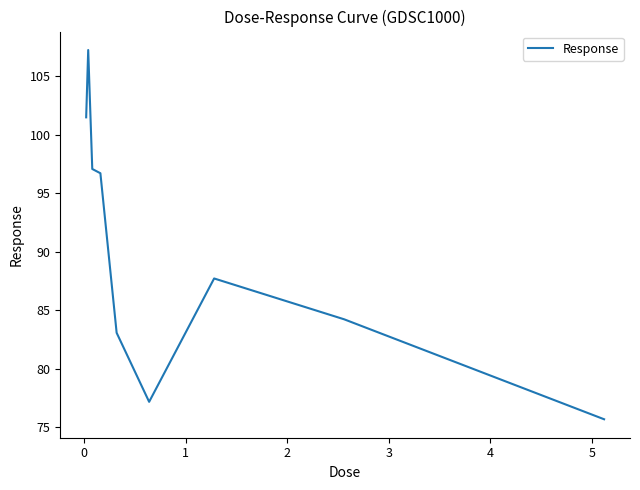

Does the chart display data point markers on the line(s)?

No